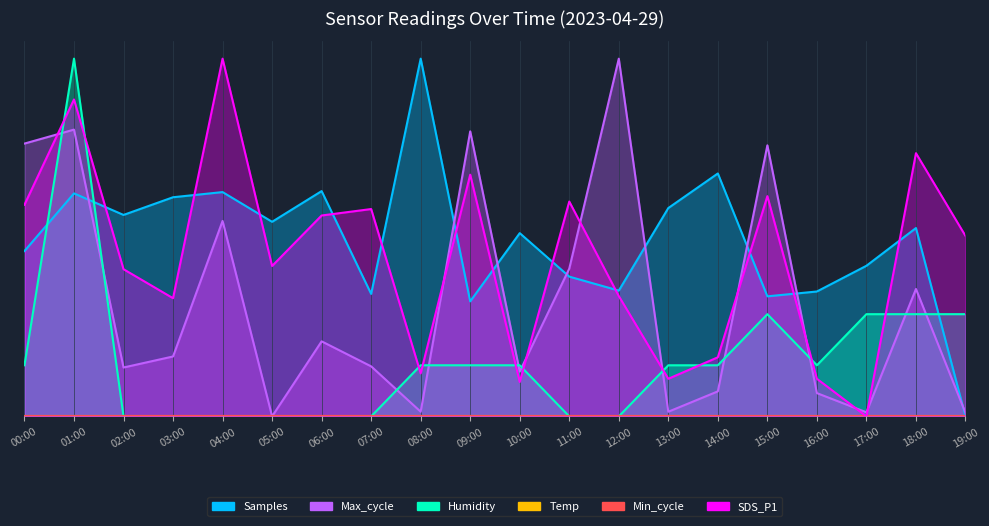

The value of Samples at 19:00 is 0.0. True or false?

True